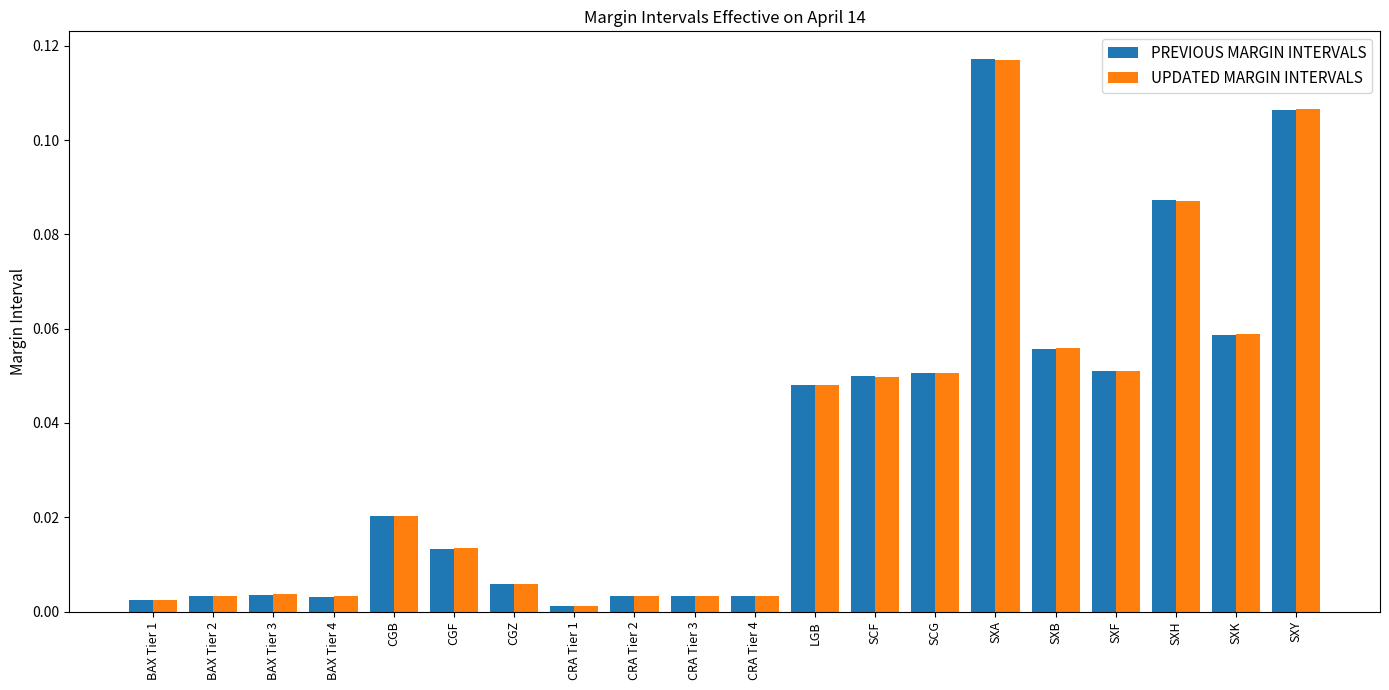

Which series has the widest spread of values?

PREVIOUS MARGIN INTERVALS